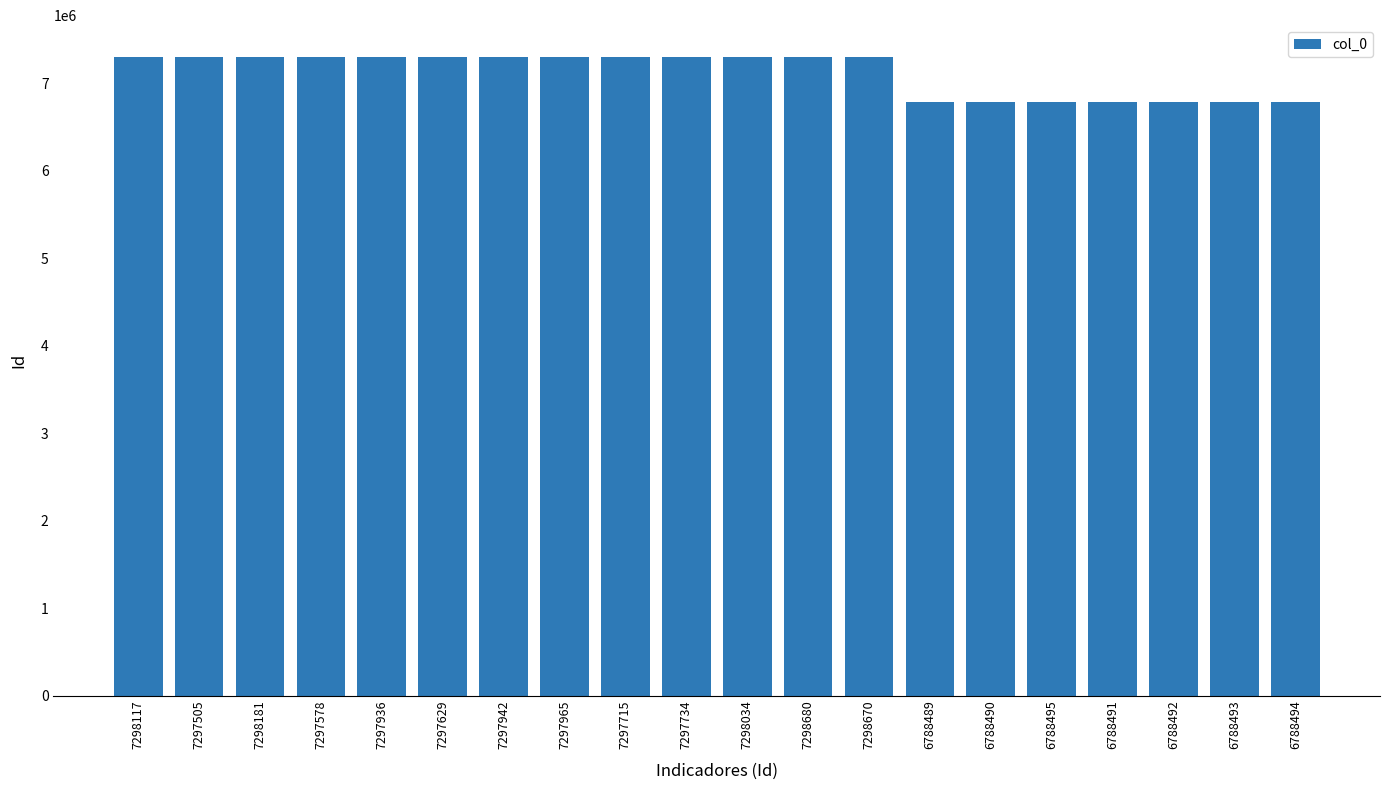

What is the label of the 12th bar from the right?

7297715